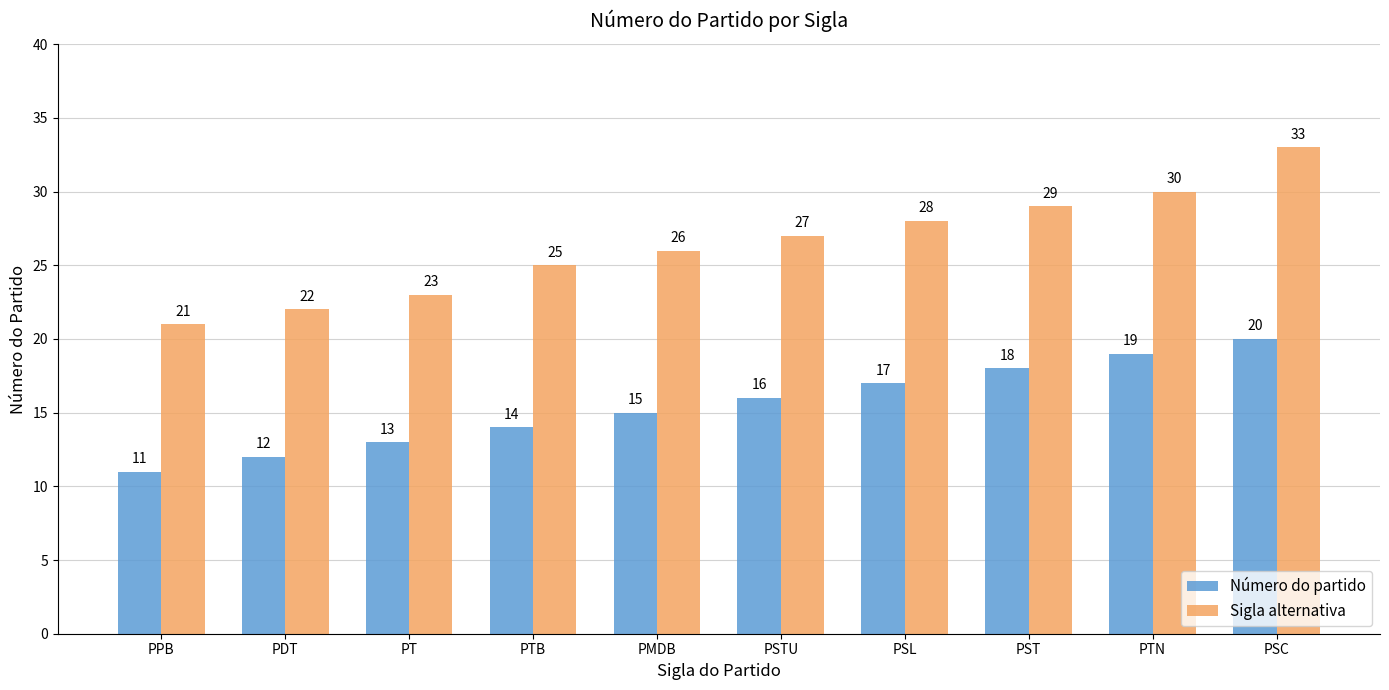

What is the lowest value of the Sigla alternativa series?

21